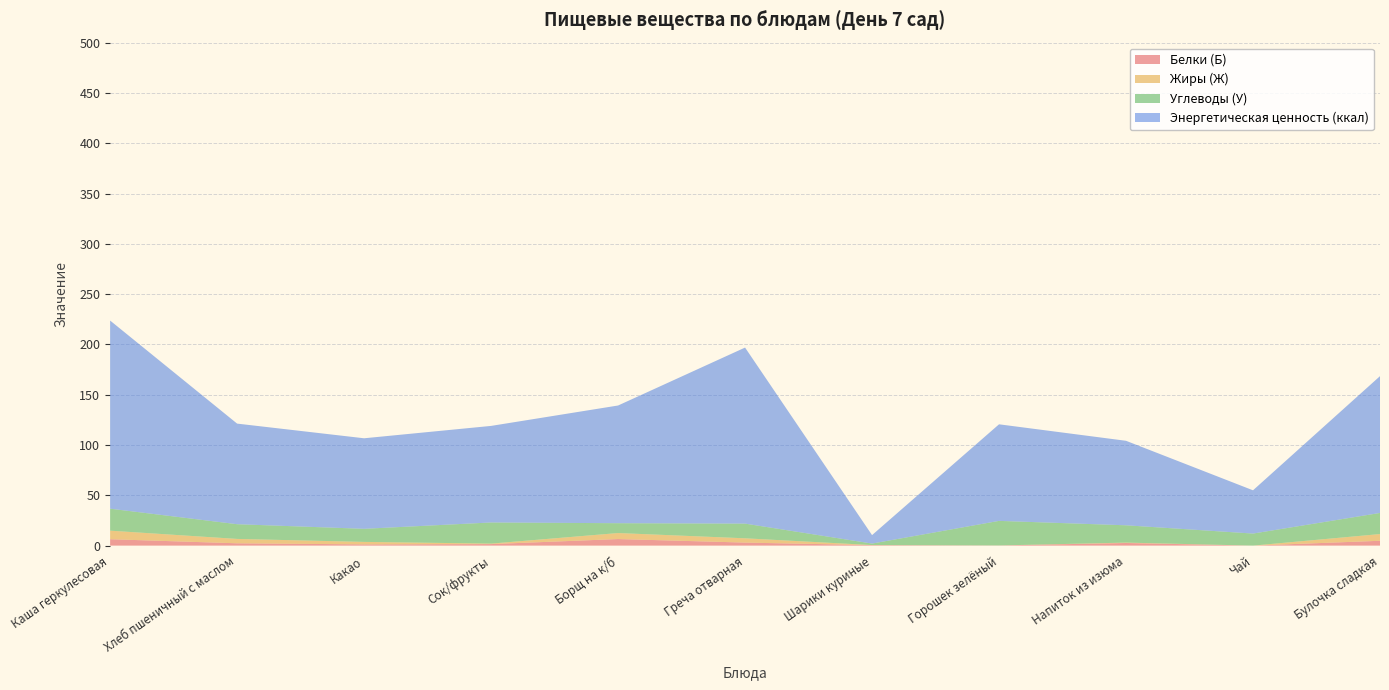

Reading left to right, transcribe all the data shown in this chart.

Белки (Б): 6.3	2.3	1.2	1.5	6.5	3.0	0.5	0.1	2.6	0.0	4.8
Жиры (Ж): 8.5	4.4	2.5	0.5	6.0	4.3	0.1	0.0	0.4	0.0	6.7
Углеводы (У): 21.9	14.6	13.0	21.0	9.8	14.6	1.5	24.4	17.2	12.0	21.0
Энергетическая ценность (ккал): 187.0	100.0	90.0	96.0	117.0	175.0	8.4	96.0	84.0	43.0	136.0